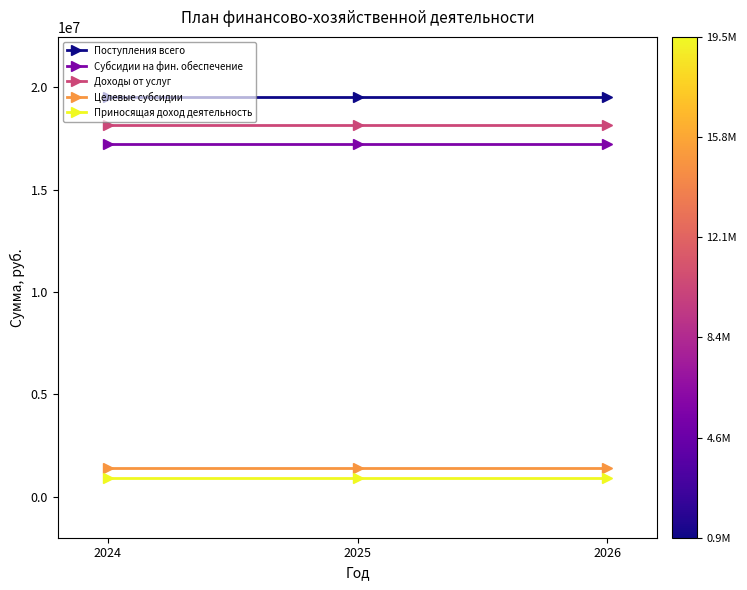

Which series has the largest total across all categories?

Поступления всего